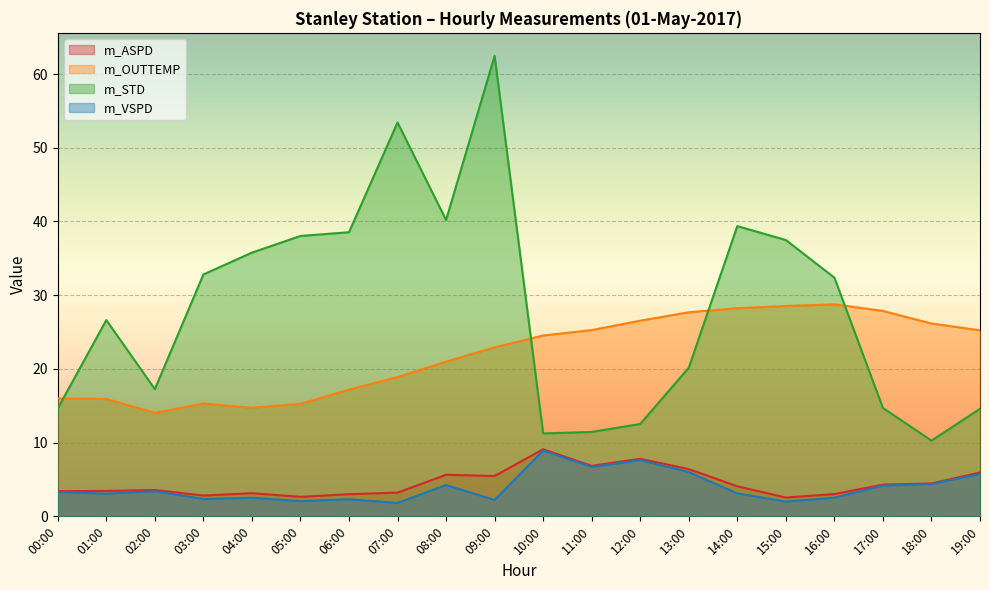

How many values in the m_STD series exceed 32?

10